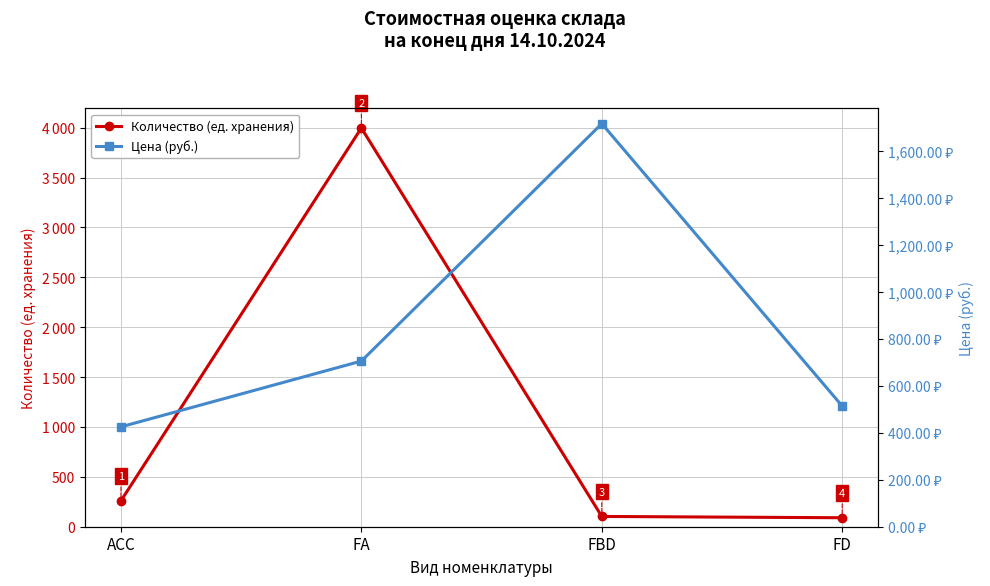

What is the maximum value shown in the chart?

3997.0